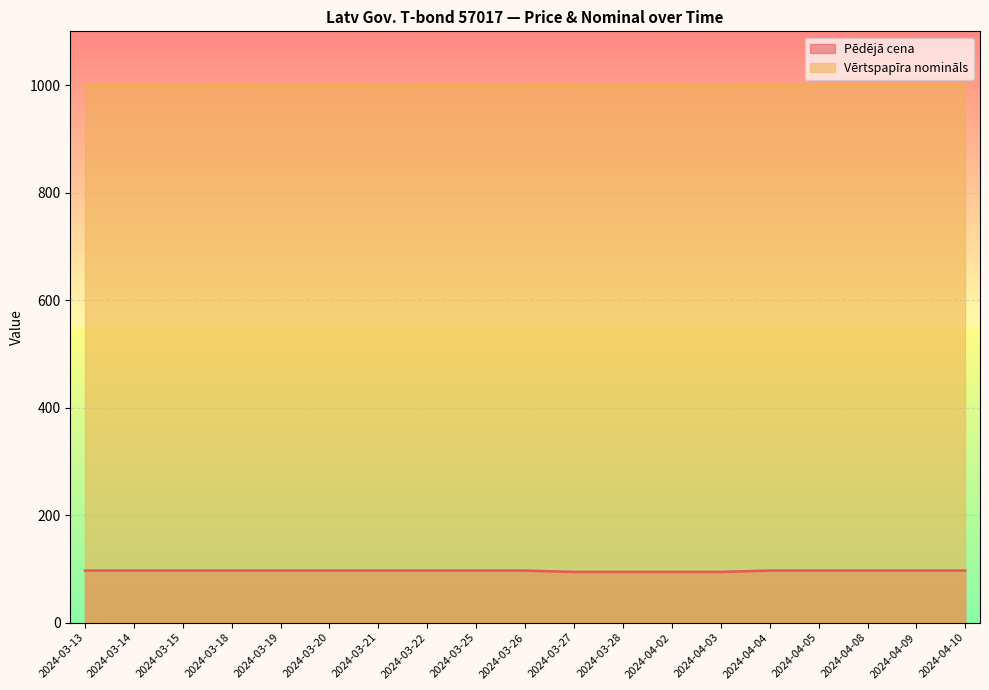

Which has a higher value, 2024-03-14 or 2024-04-02?

2024-03-14